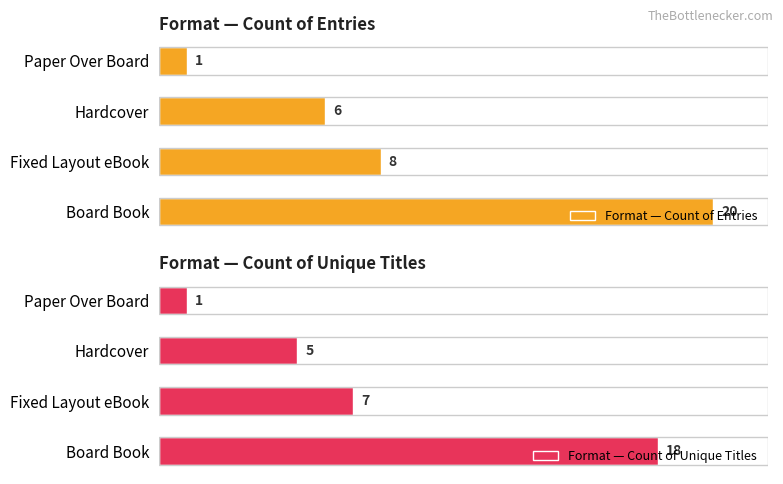

At which label is Format — Count of Unique Titles closest to 9?

Fixed Layout eBook